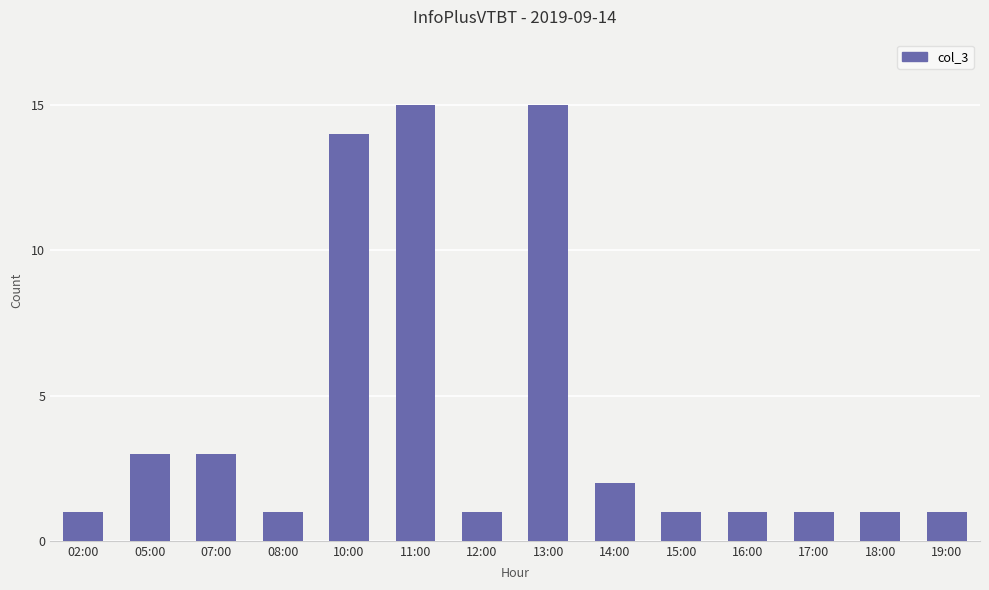

How many bars are there in total?

14